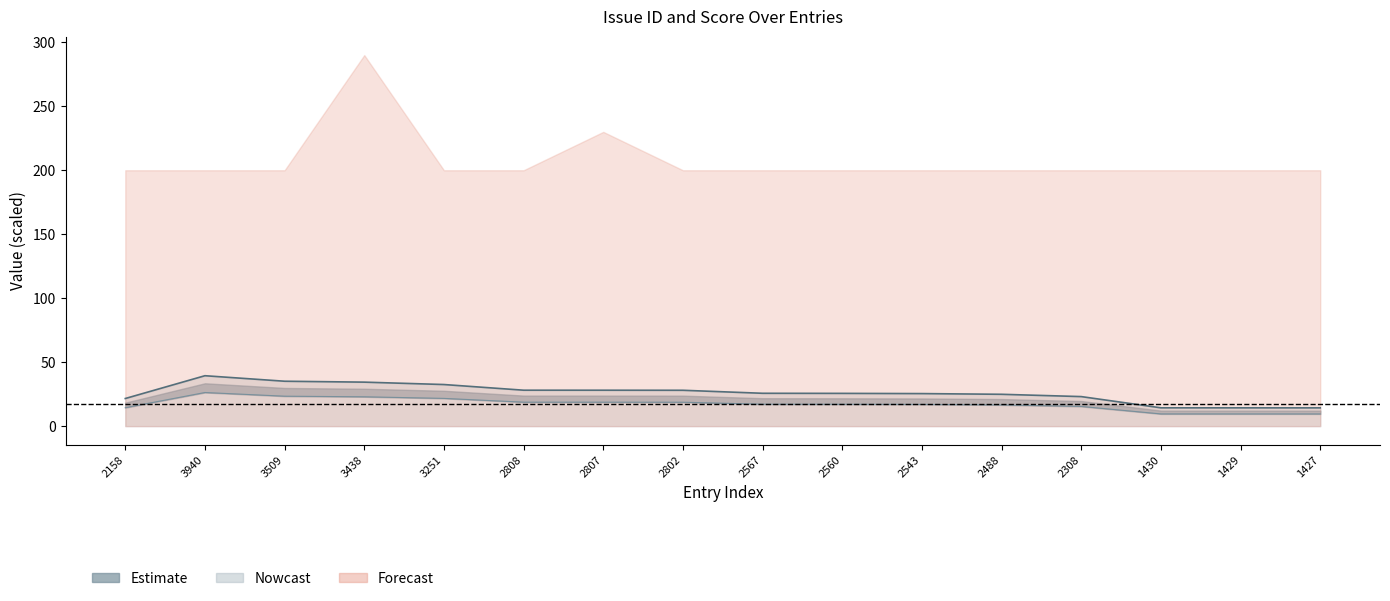

Reading left to right, transcribe all the data shown in this chart.

2158=21.6	3940=39.4	3509=35.1	3438=34.4	3251=32.5	2808=28.1	2807=28.1	2802=28.0	2567=25.7	2560=25.6	2543=25.4	2488=24.9	2308=23.1	1430=14.3	1429=14.3	1427=14.3